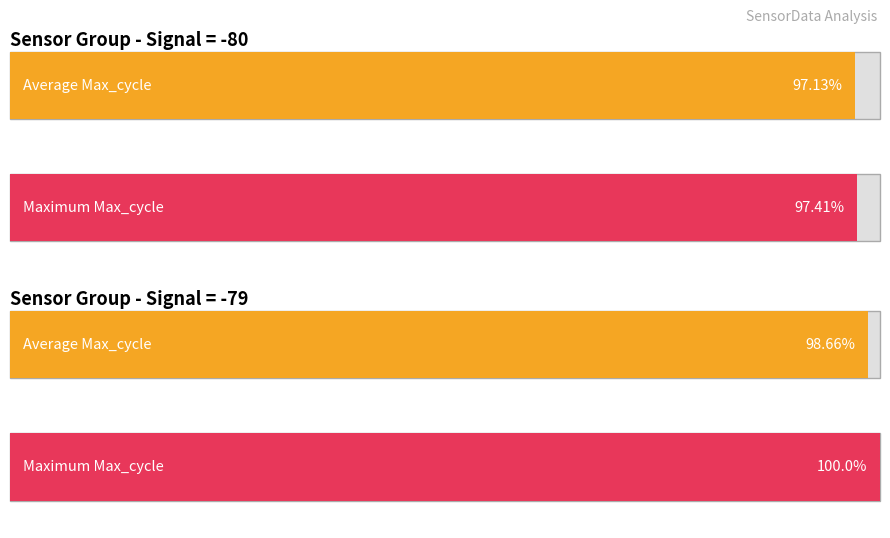

Count the number of data series in this chart.

2